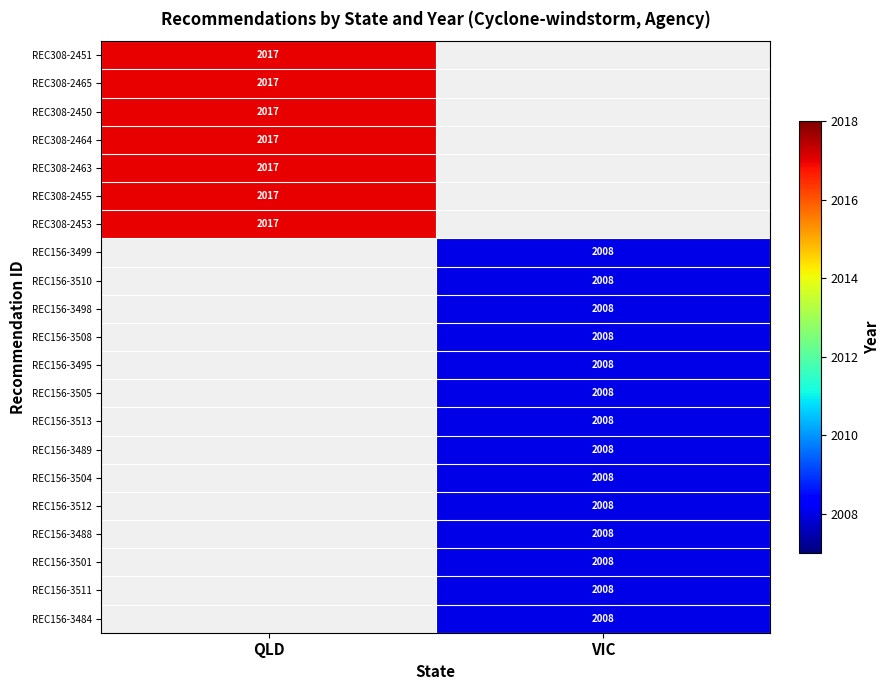

Which has a higher value, VIC or QLD?

QLD